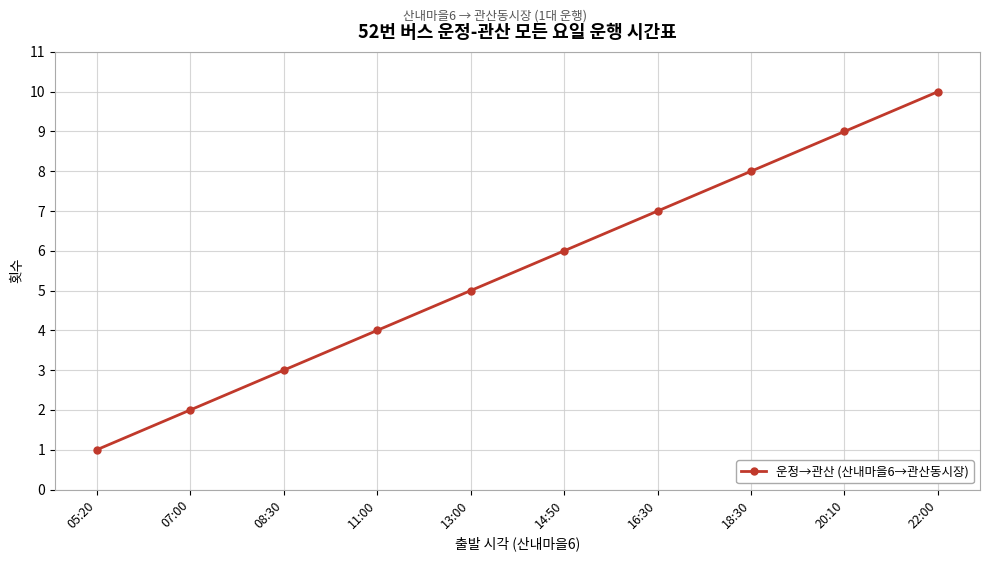

Reading right to left, transcribe all the data shown in this chart.

10	9	8	7	6	5	4	3	2	1